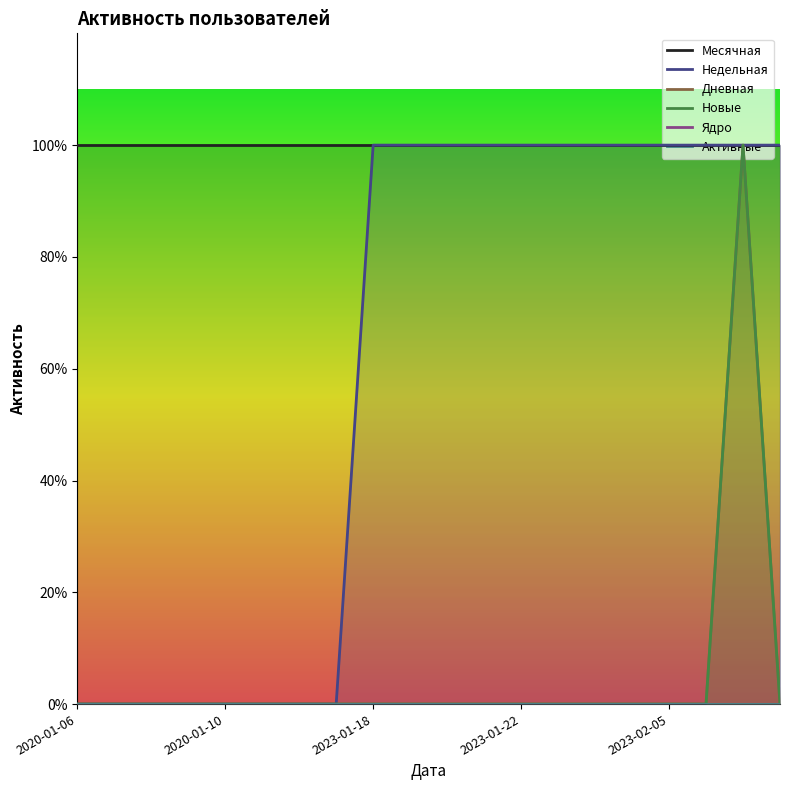

Is this an area chart (filled region under the line)?

No